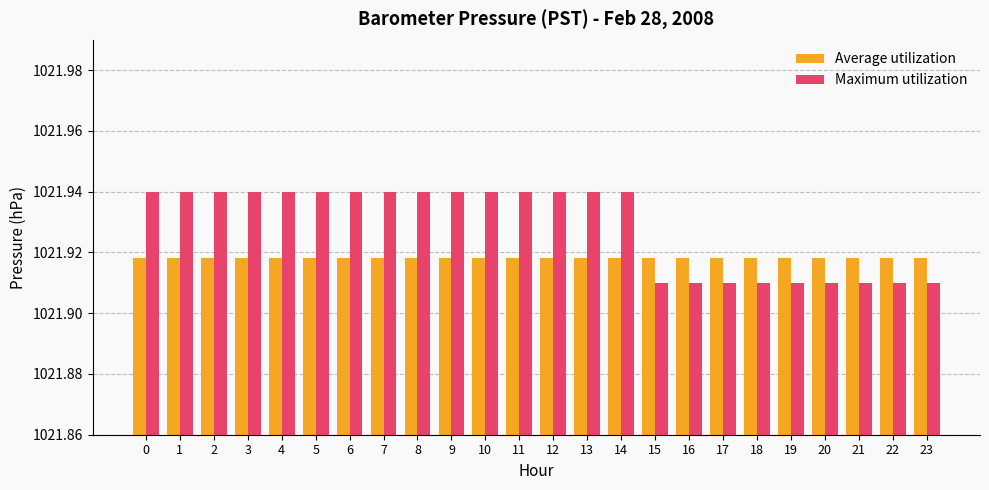

What is the sum of the Average utilization values at 10 and 12?

2043.8